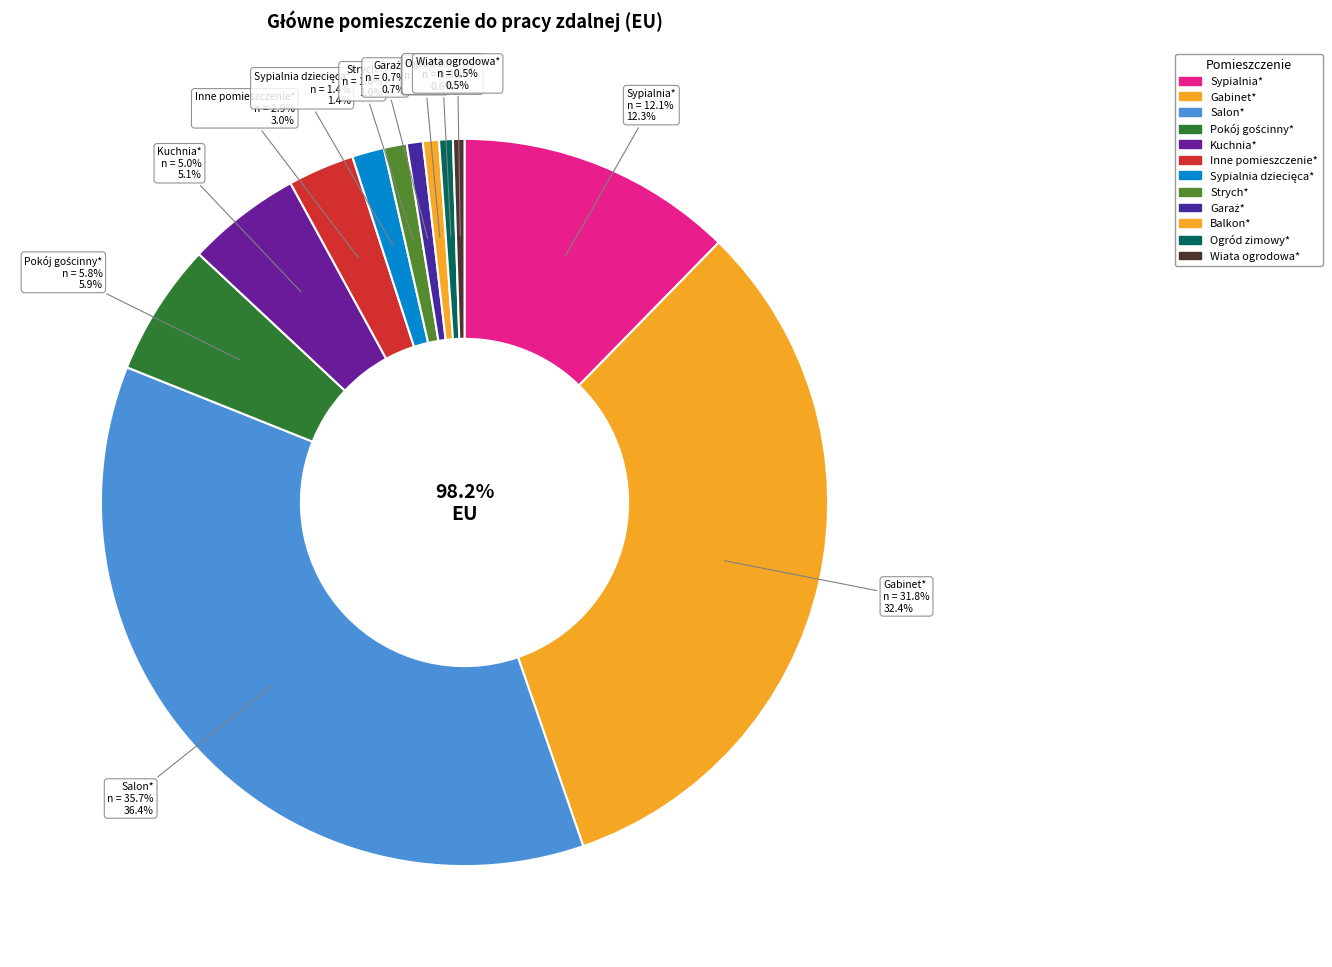

To the nearest percent, what is the average slice percentage?

8%